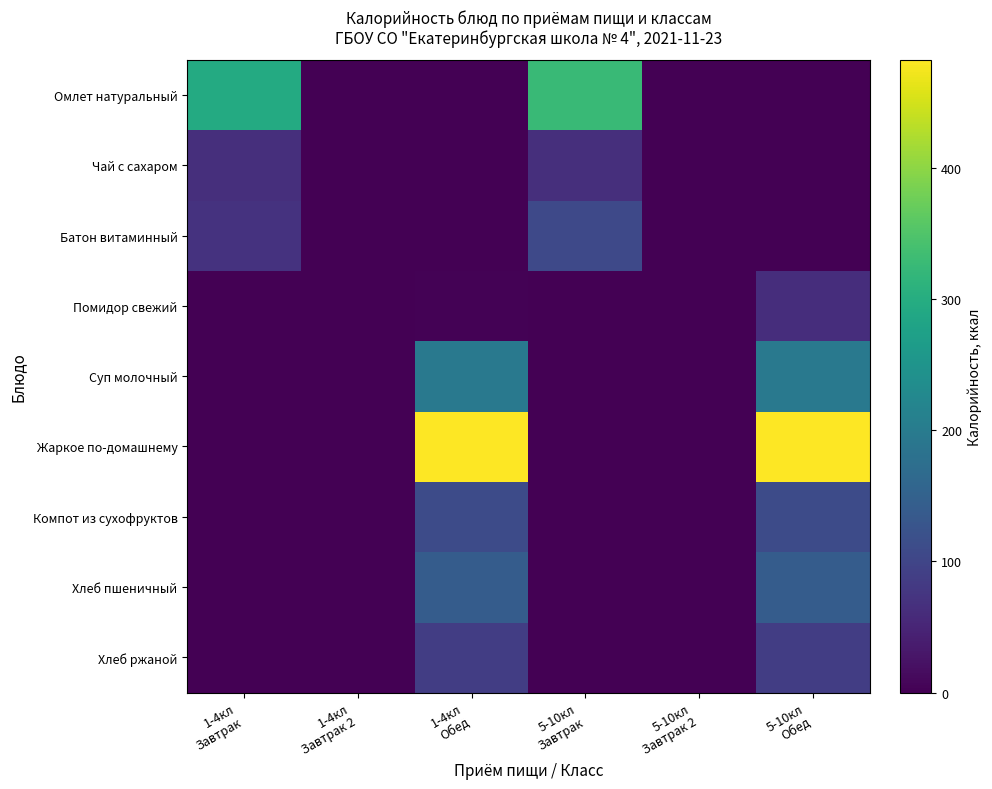

Between 5-10кл
Завтрак 2 and 1-4кл
Завтрак, which is larger?

1-4кл
Завтрак